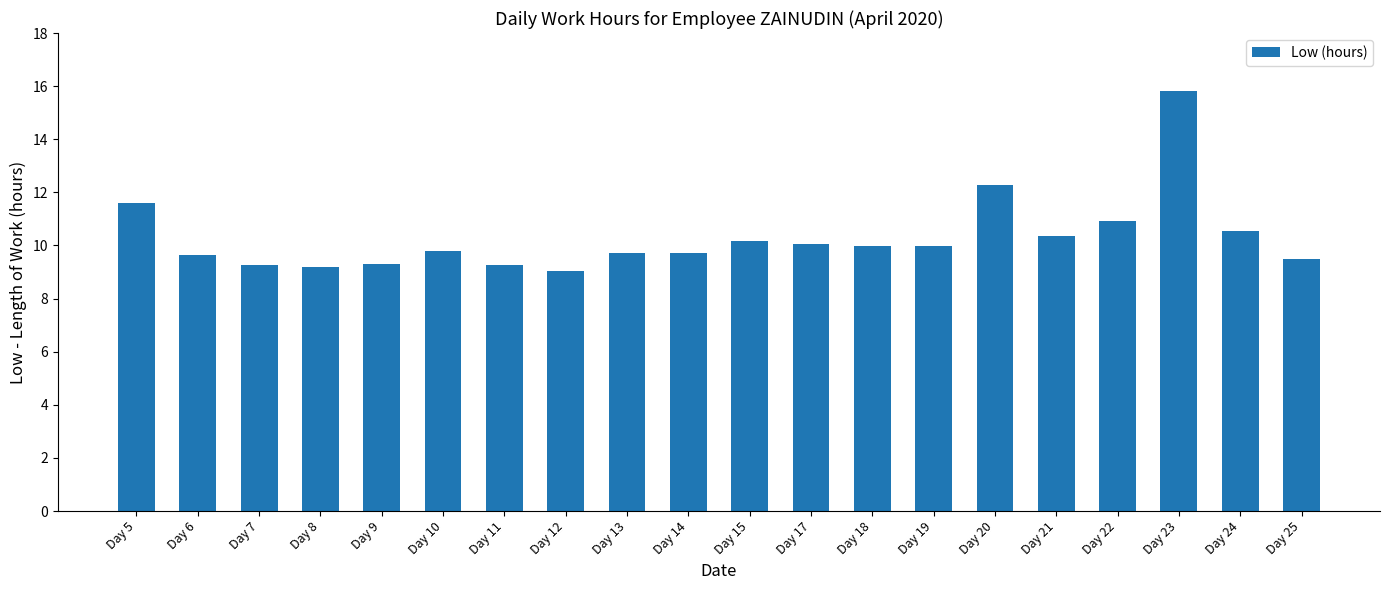

What is the approximate value at Day 25?

9.5